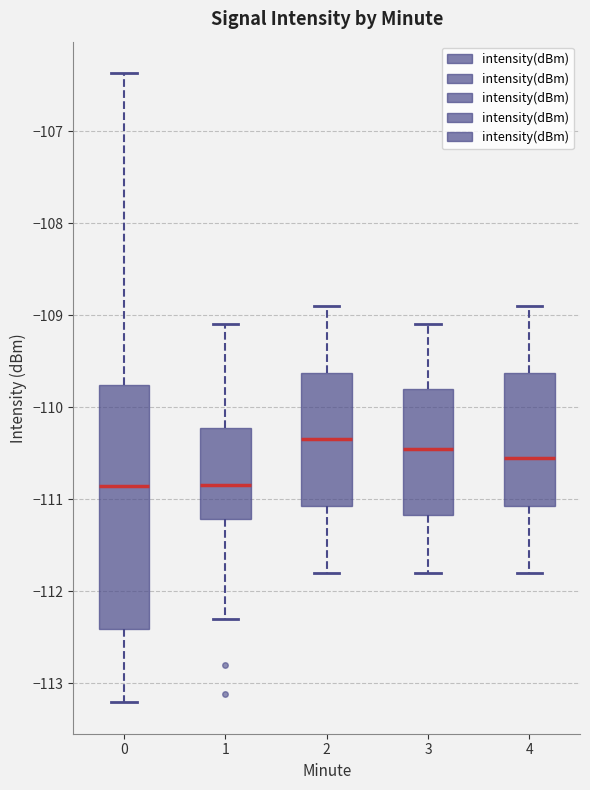

Reading left to right, read every box against the y-axis: the position of its median line, the range the box covers, and the ends of its whiskers. The values are not printed on the chart, so give them approximately, as read against the axis.

0: median -110.9, box -112.4 to -109.8, whiskers -113.2 to -106.4
1: median -110.8, box -111.2 to -110.2, whiskers -112.3 to -109.1
2: median -110.3, box -111.1 to -109.6, whiskers -111.8 to -108.9
3: median -110.4, box -111.2 to -109.8, whiskers -111.8 to -109.1
4: median -110.5, box -111.1 to -109.6, whiskers -111.8 to -108.9